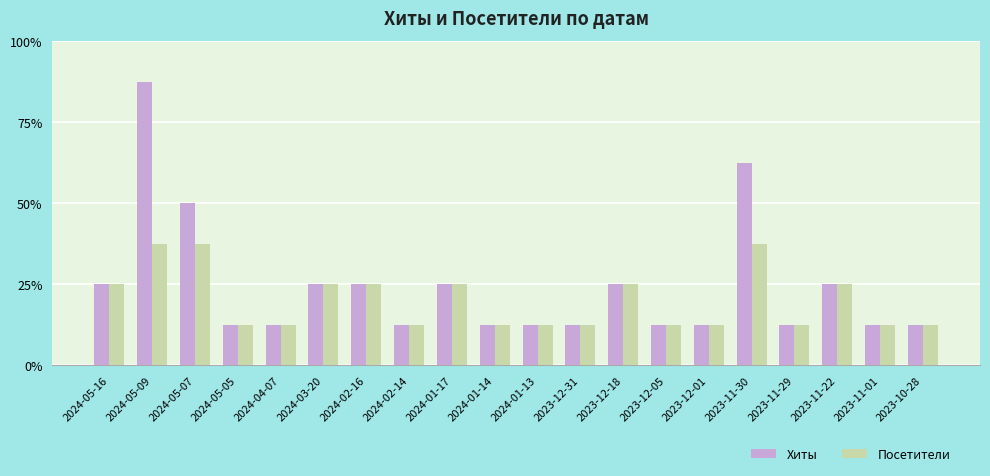

What is the highest value of the Посетители series?

3